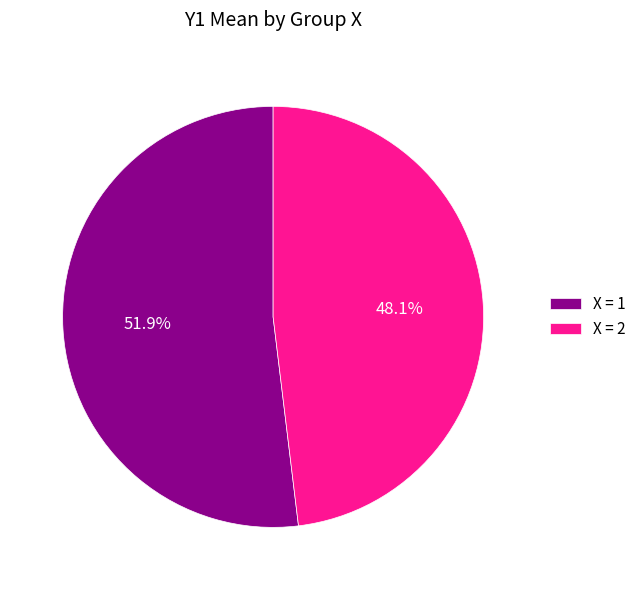

Does any single category account for the majority?

Yes